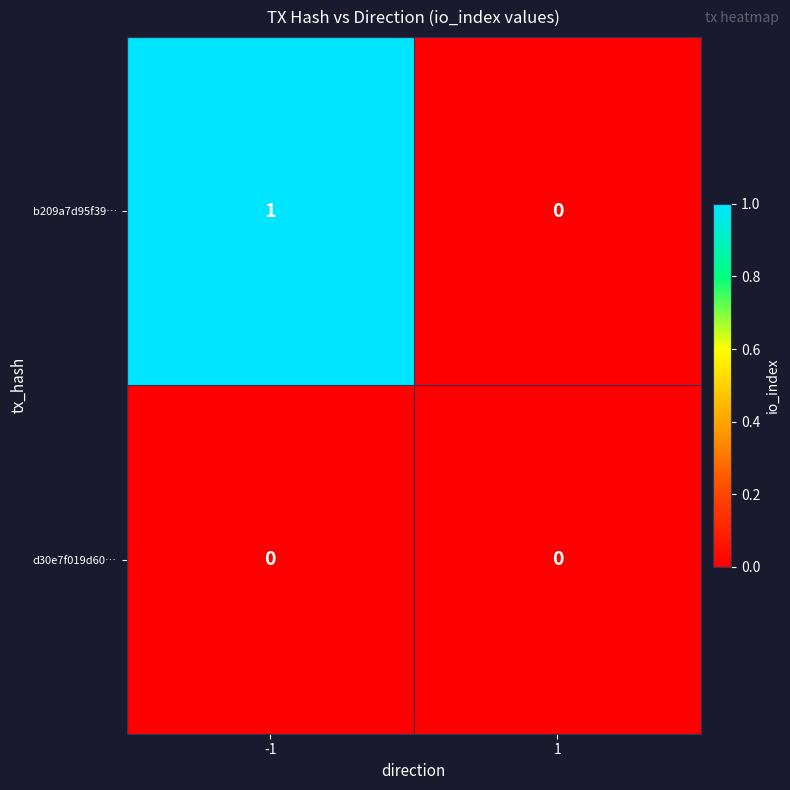

Which series has the largest total across all categories?

b209a7d95f39…